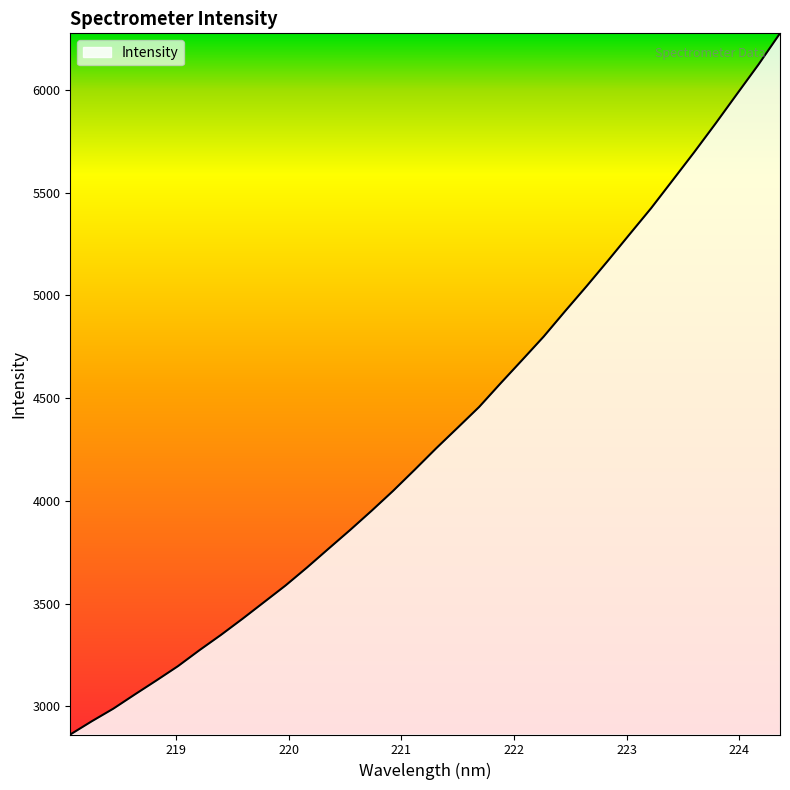

What is the difference between the maximum and minimum values?

3412.3